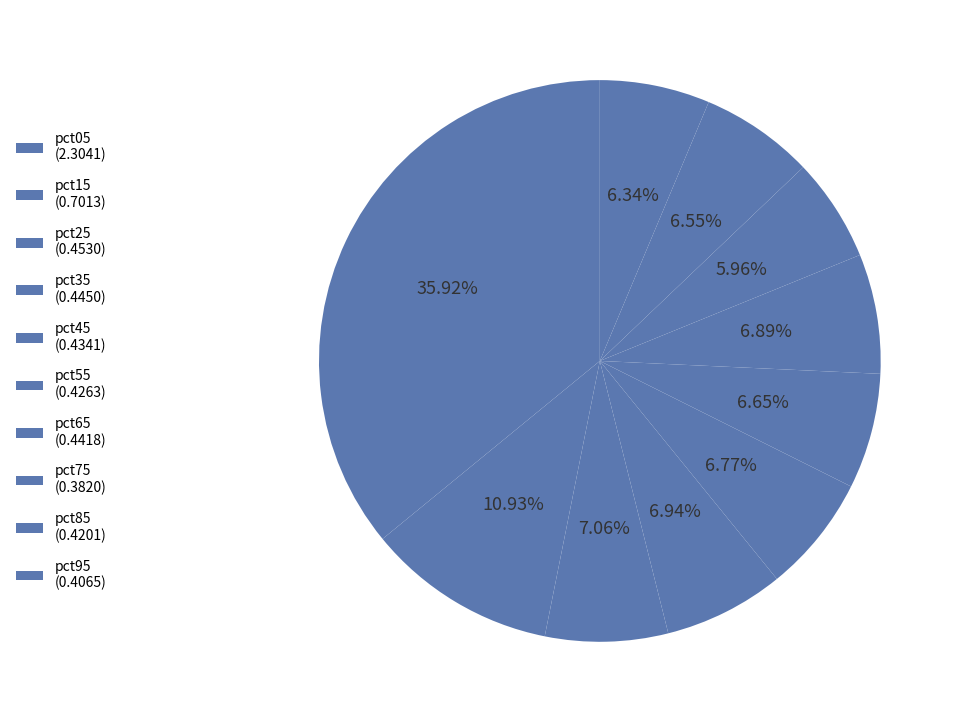

Count the number of slices in the pie.

10